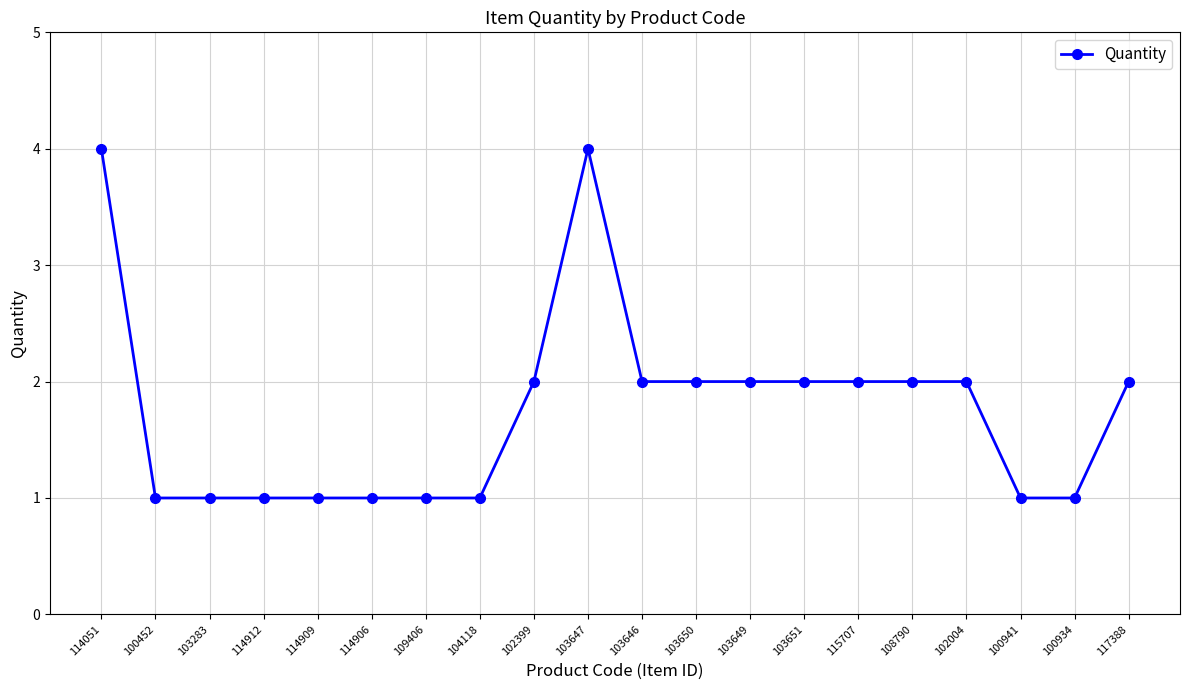

What is the greatest value displayed?

4